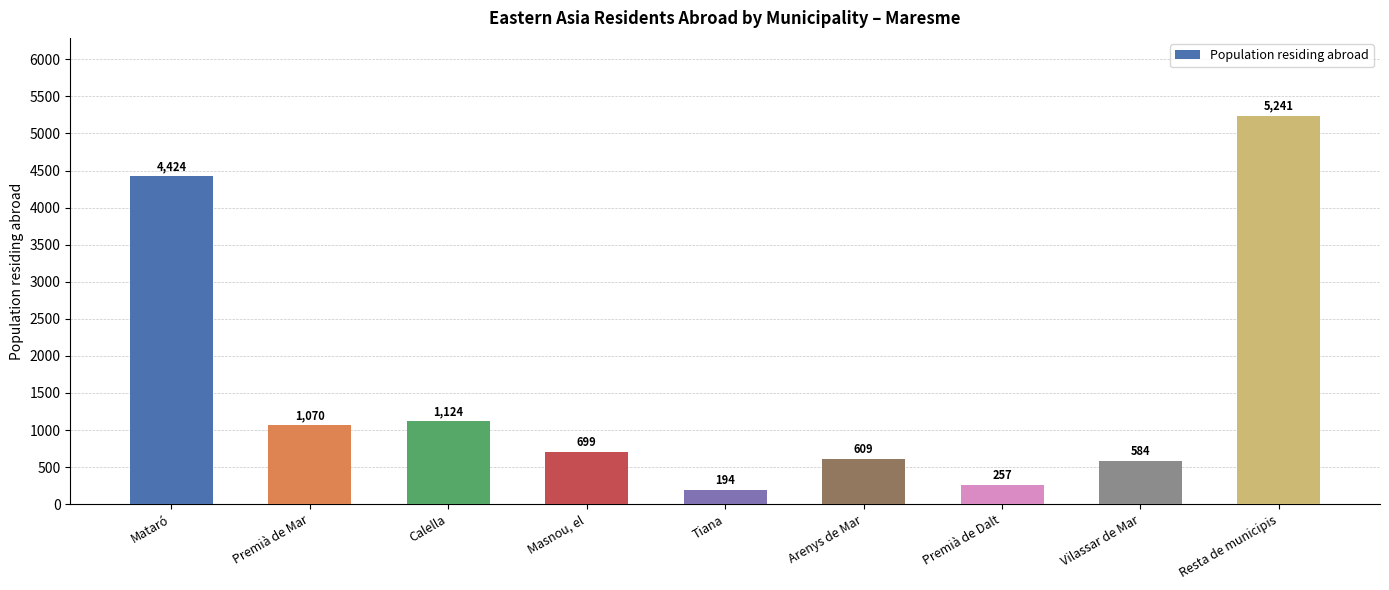

Reading right to left, list all the values displayed in this chart.

5241	584	257	609	194	699	1124	1070	4424